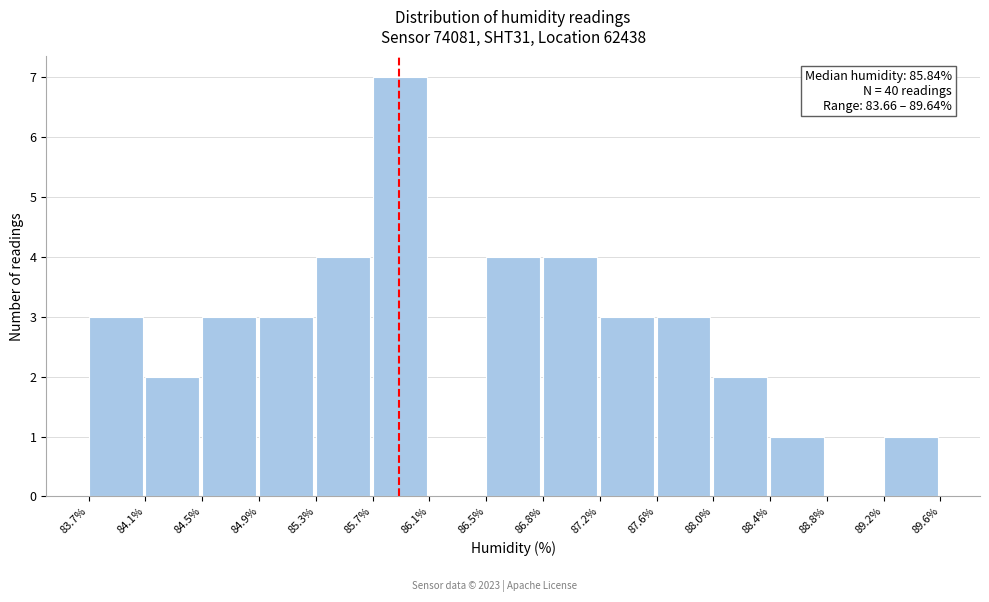

Which range on the x-axis has the tallest bar?

85.7% to 86.1%